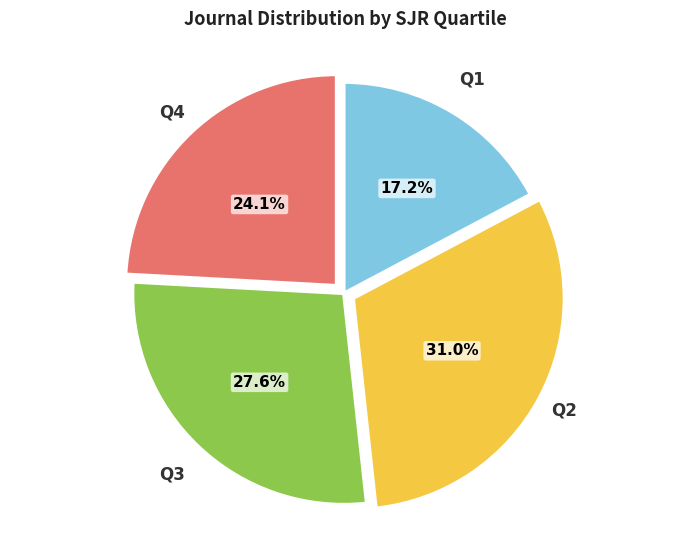

To the nearest percent, what is the average slice percentage?

25%